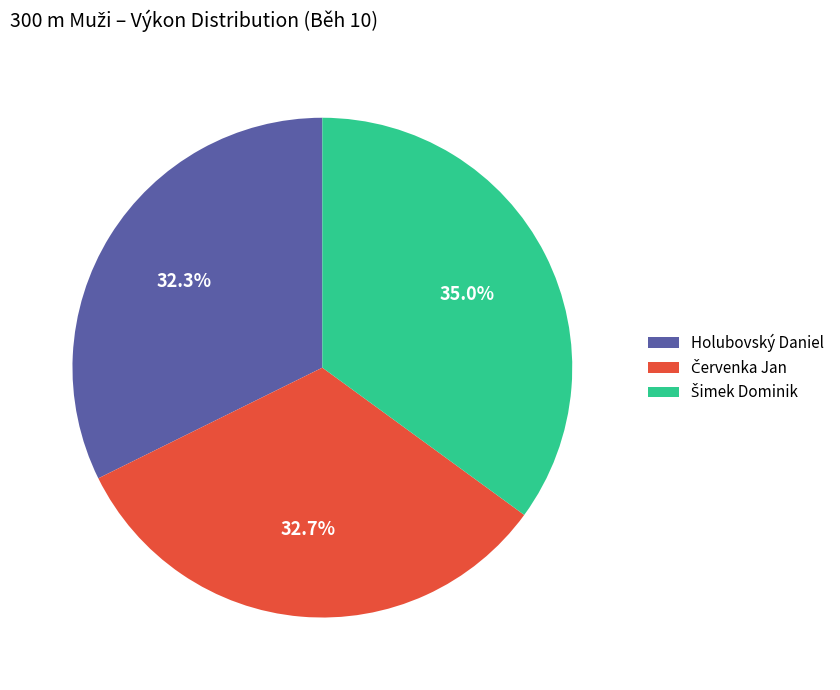

Is Holubovský Daniel the majority of the pie?

No